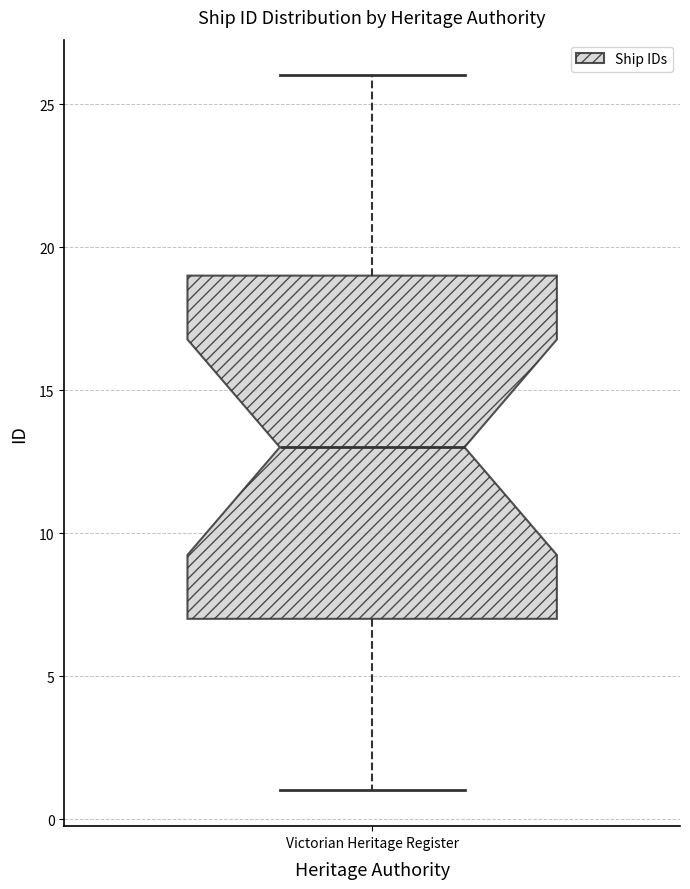

Where is the upper edge of the box for Victorian Heritage Register on the y-axis? The values are not printed on the chart, so give them approximately, as read against the axis.

19